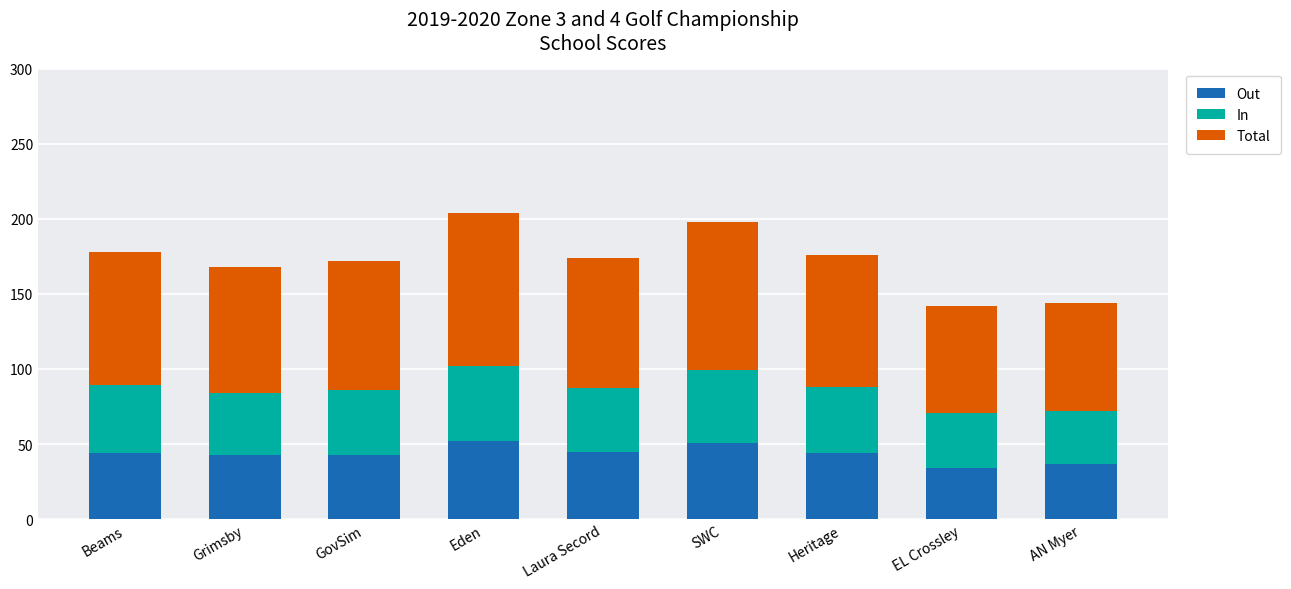

What is the difference between the maximum and minimum values in the Out series?

18